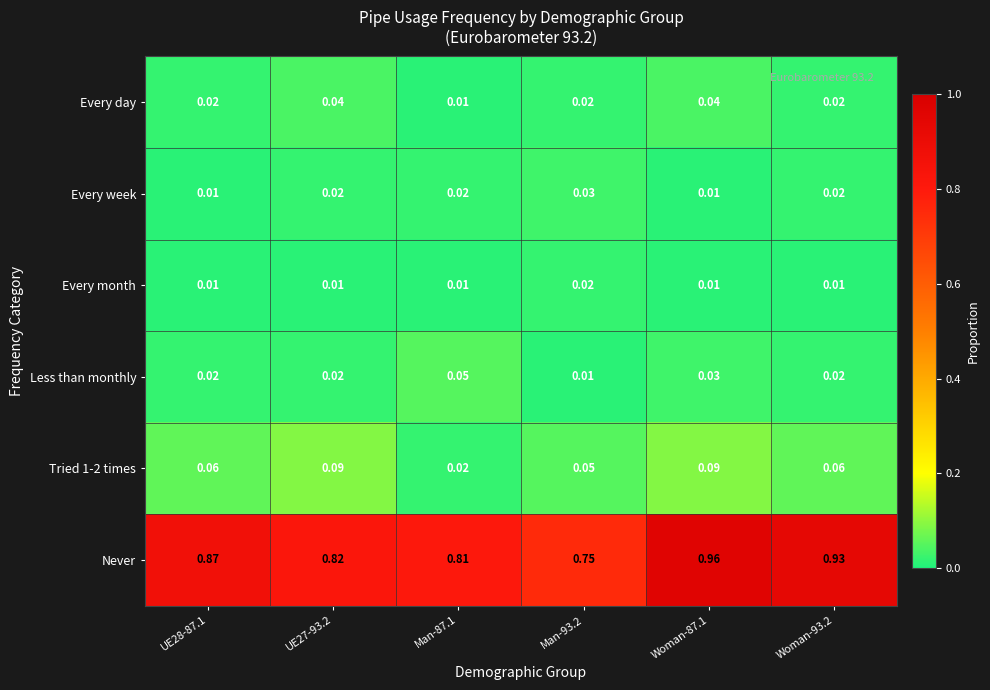

Which series changed the most between UE27-93.2 and Woman-93.2?

Never